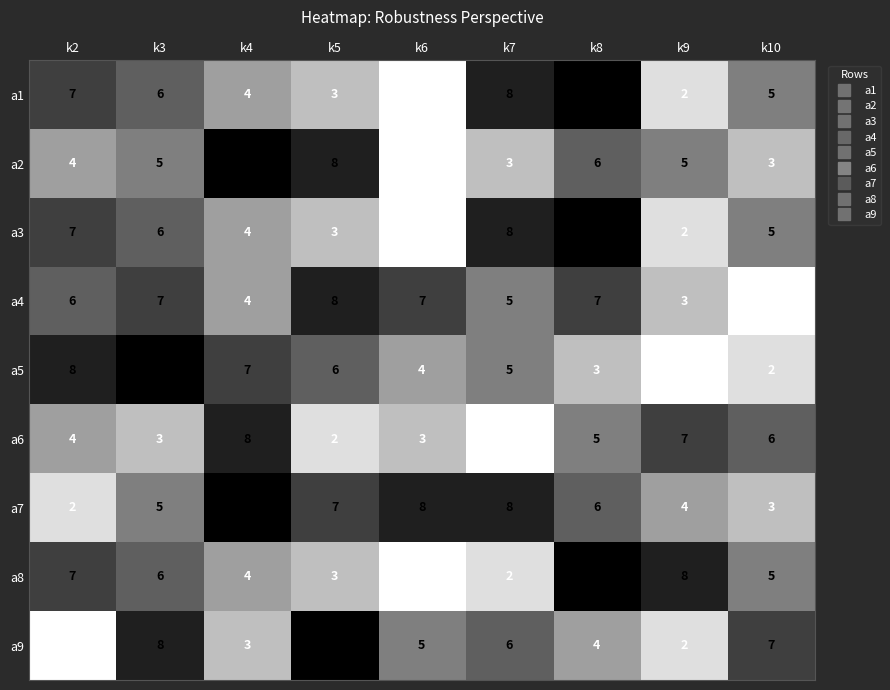

The value of a8 at k7 is 2. True or false?

True